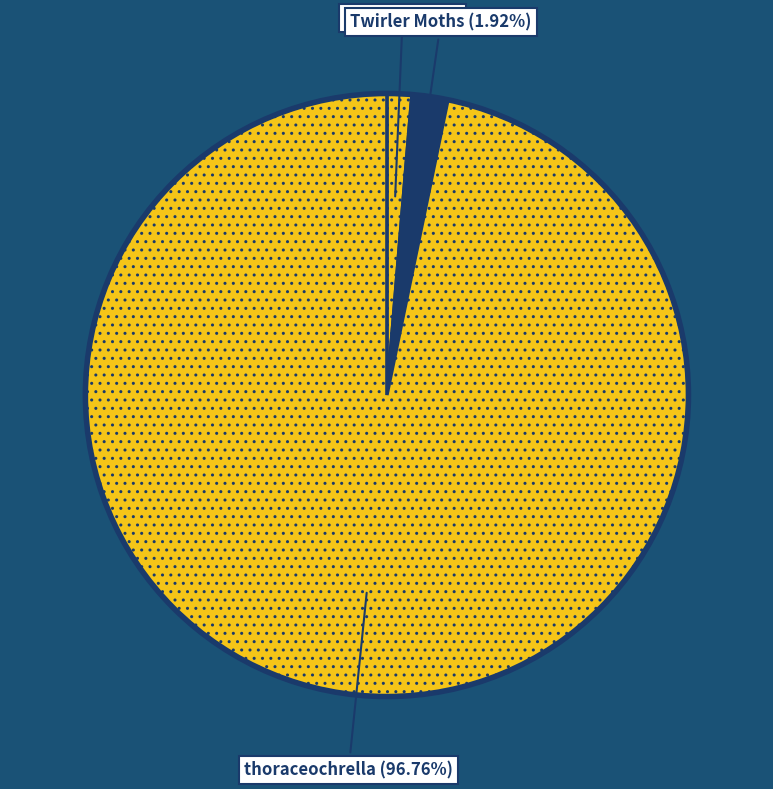

How many segments does this pie chart have?

3